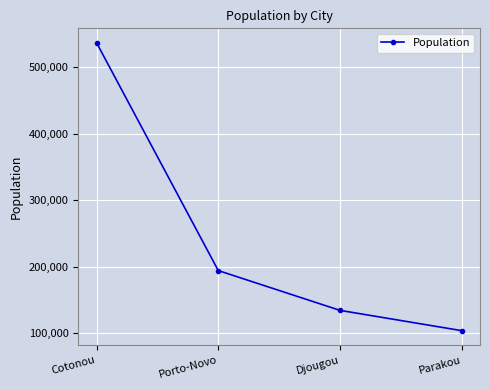

What position from the right is Djougou?

2